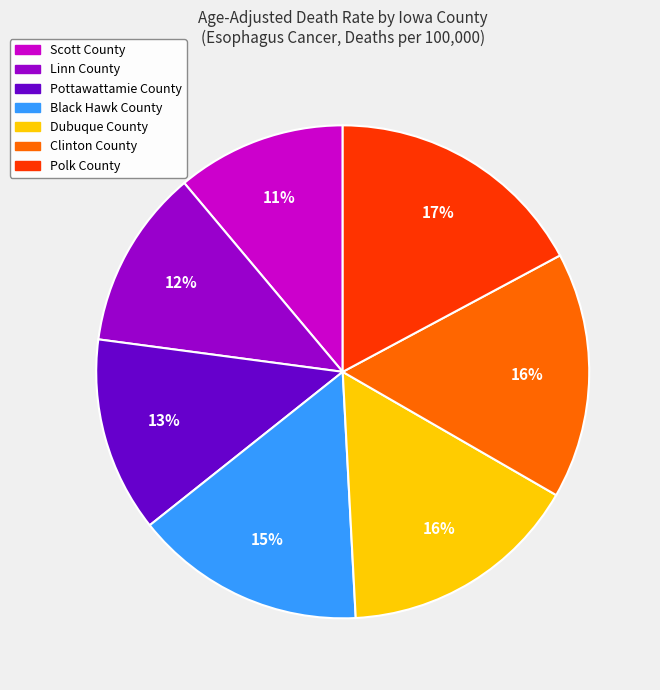

To the nearest percent, what is the difference between the Scott County and Pottawattamie County slice percentages?

2%